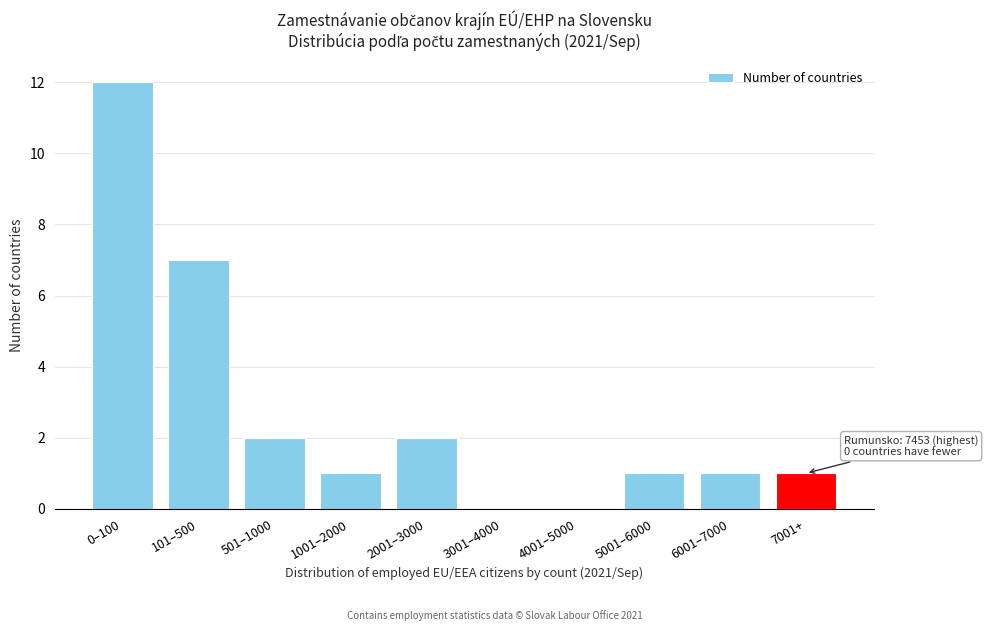

Reading left to right, transcribe all the data shown in this chart.

0–100=12	101–500=7	501–1000=2	1001–2000=1	2001–3000=2	3001–4000=0	4001–5000=0	5001–6000=1	6001–7000=1	7001+=1